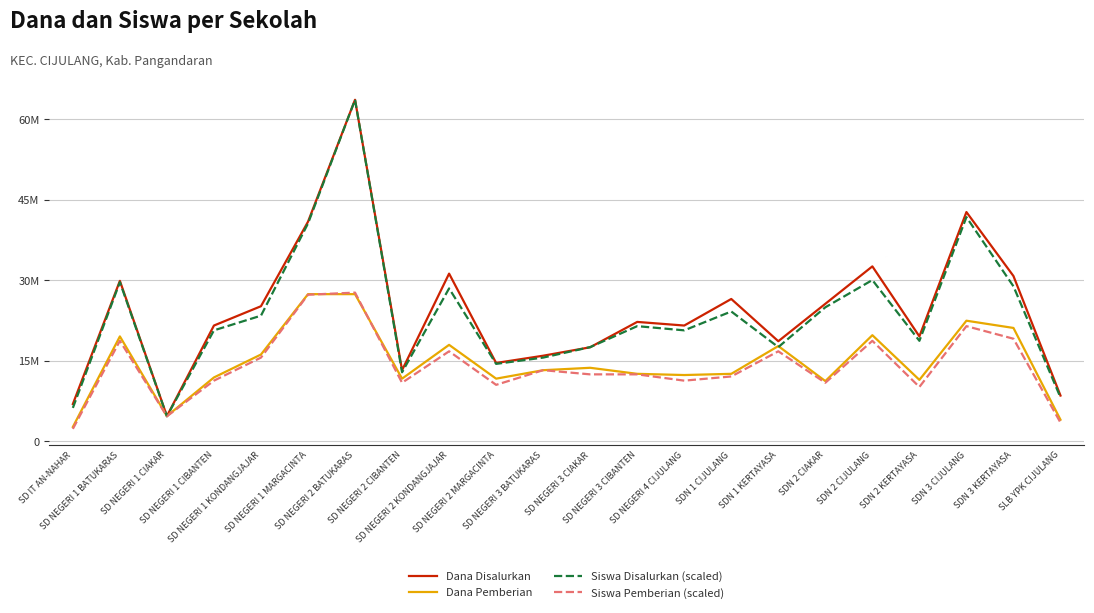

Rank the series at SDN 2 CIJULANG from highest to lowest value.

Dana Disalurkan, Siswa Disalurkan (scaled), Dana Pemberian, Siswa Pemberian (scaled)